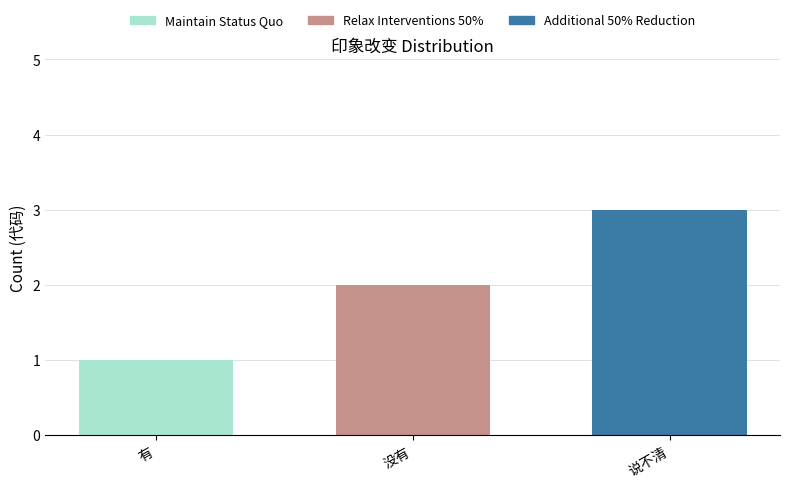

At which category is the sum across all series the highest?

说不清